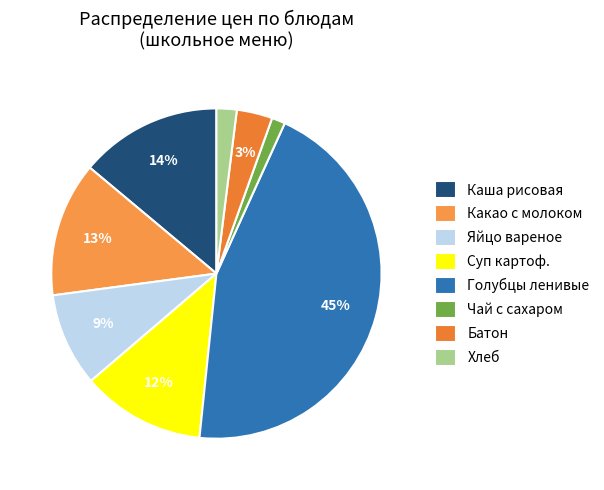

How many segments does this pie chart have?

8